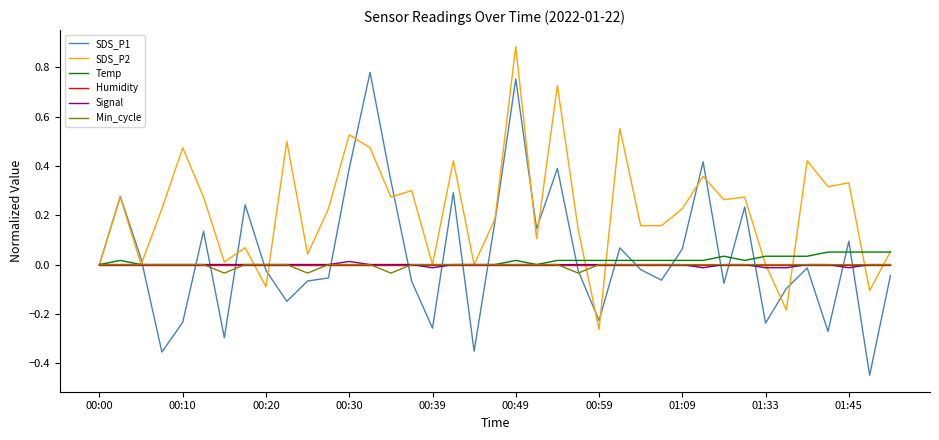

Which series has the largest total across all categories?

SDS_P2